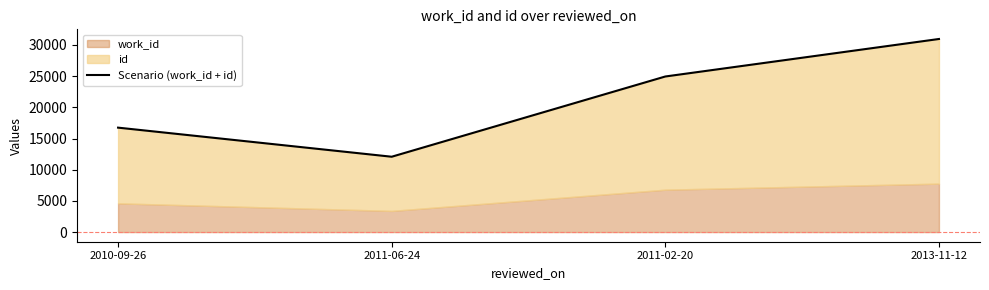

At which category does the chart reach its minimum across all series?

2011-06-24